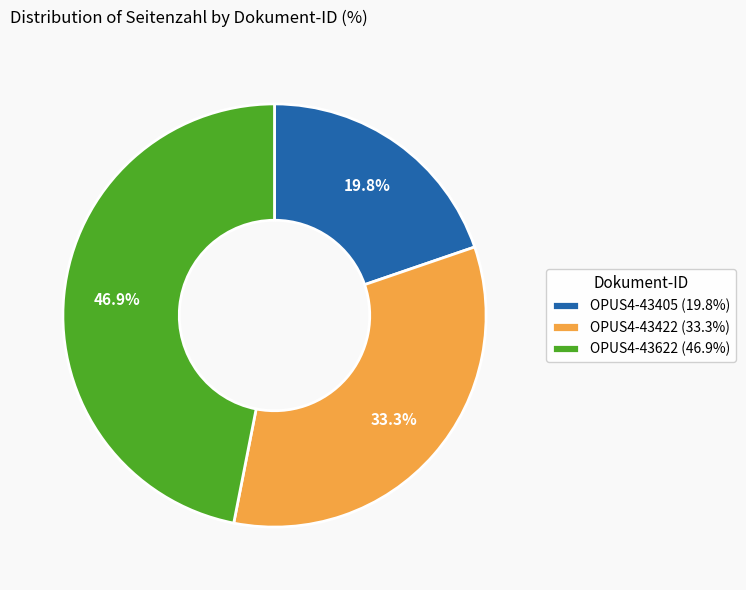

What is the largest slice in the pie chart?

OPUS4-43622